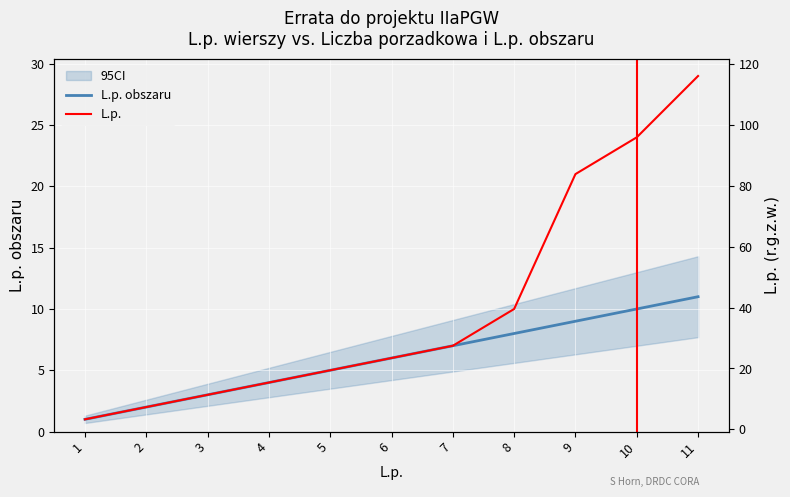

What is the total value across all series at 9?

30